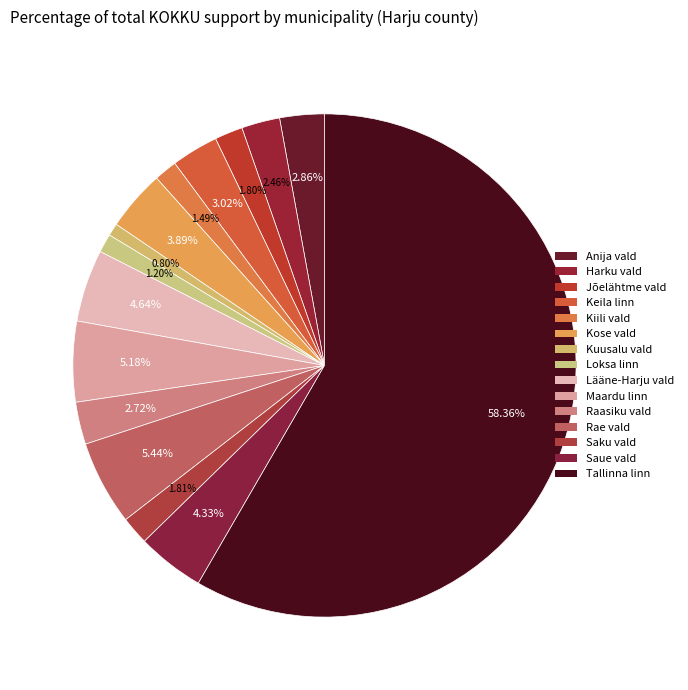

Is there a majority slice in this chart?

Yes